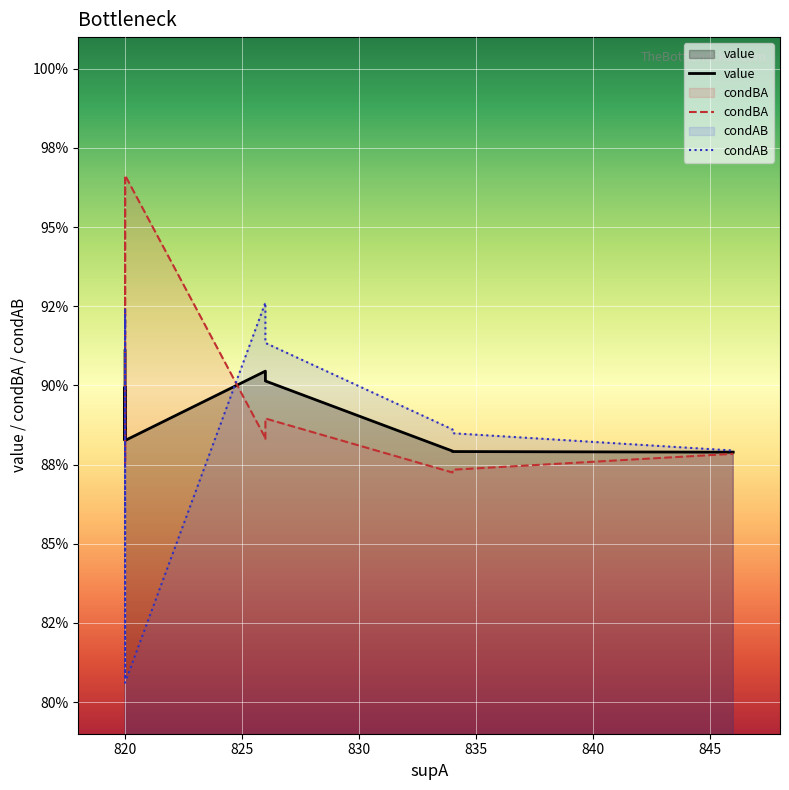

List the series in order of their peak value, lowest first.

value, condAB, condBA